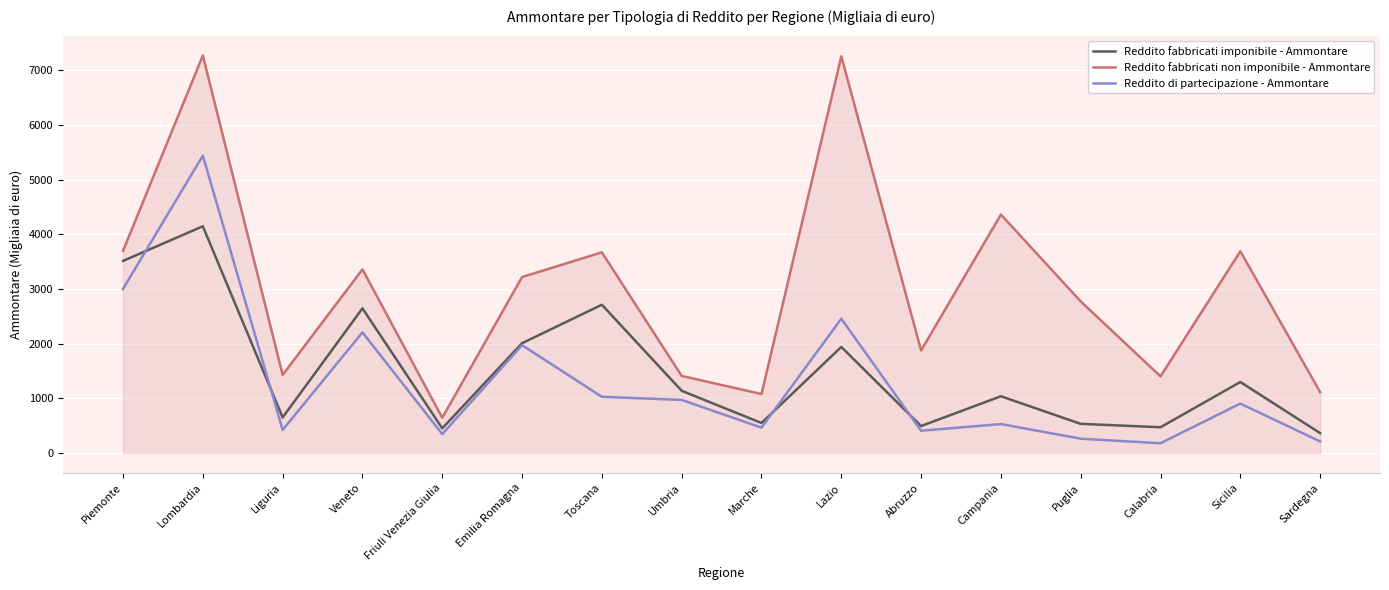

True or false: Reddito fabbricati non imponibile - Ammontare and Reddito di partecipazione - Ammontare intersect in this chart.

False